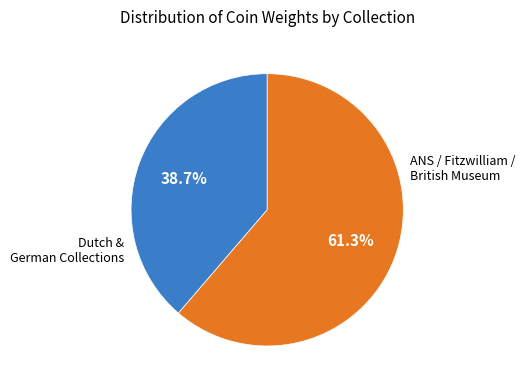

Count the number of slices in the pie.

2